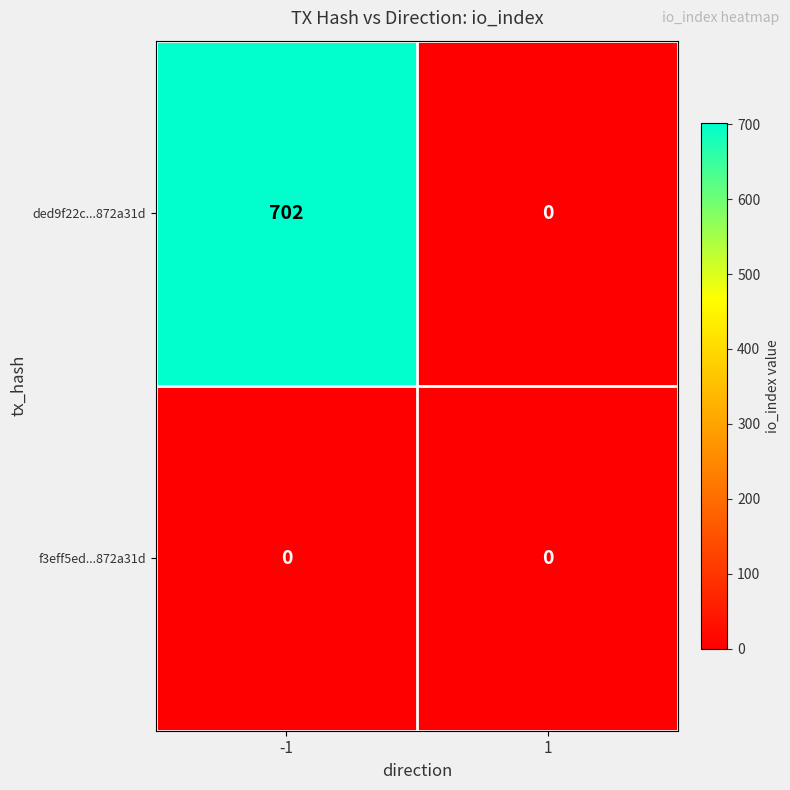

Reading left to right, transcribe all the data shown in this chart.

ded9f22c...872a31d: 702	0
f3eff5ed...872a31d: 0	0